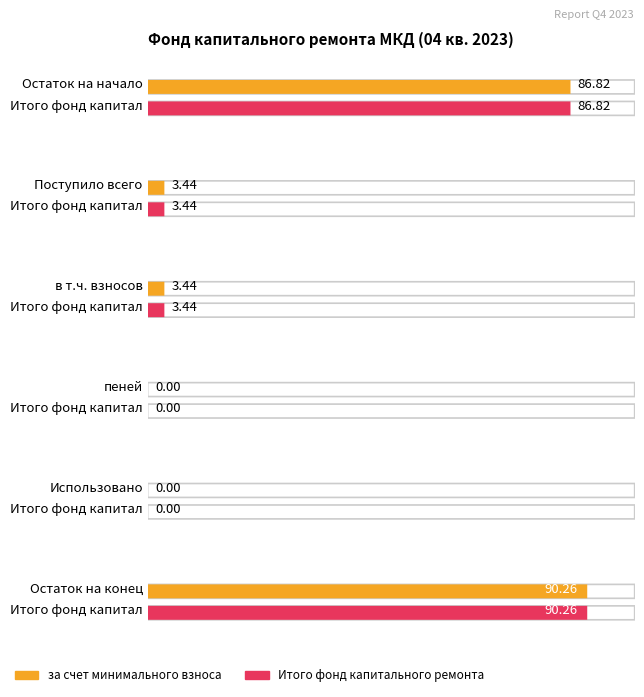

Read the за счет минимального взноса value at Остаток на конец.

90.3